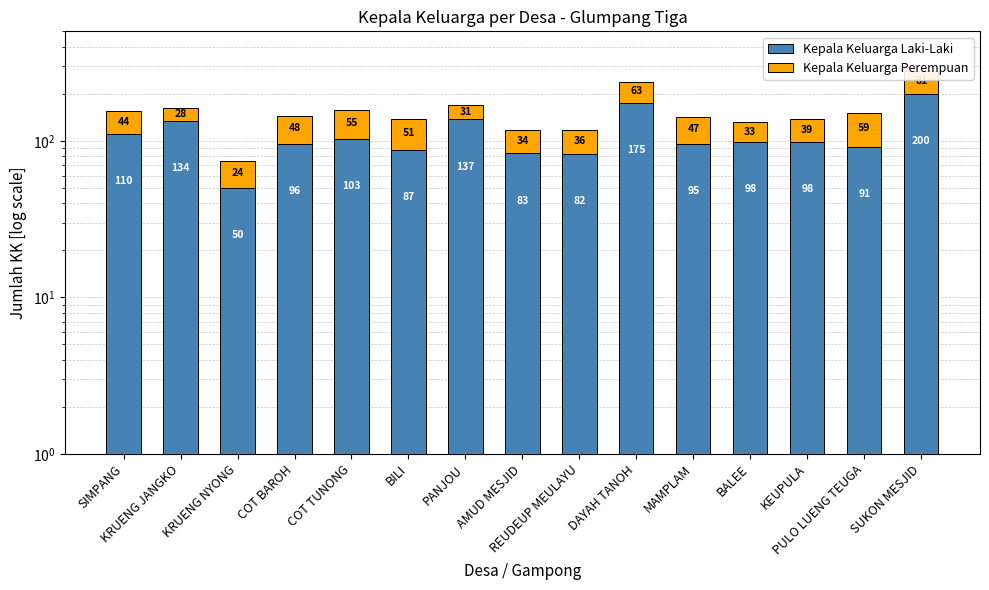

Reading left to right, list all the values displayed in this chart.

Kepala Keluarga Laki-Laki: 110	134	50	96	103	87	137	83	82	175	95	98	98	91	200
Kepala Keluarga Perempuan: 44	28	24	48	55	51	31	34	36	63	47	33	39	59	81